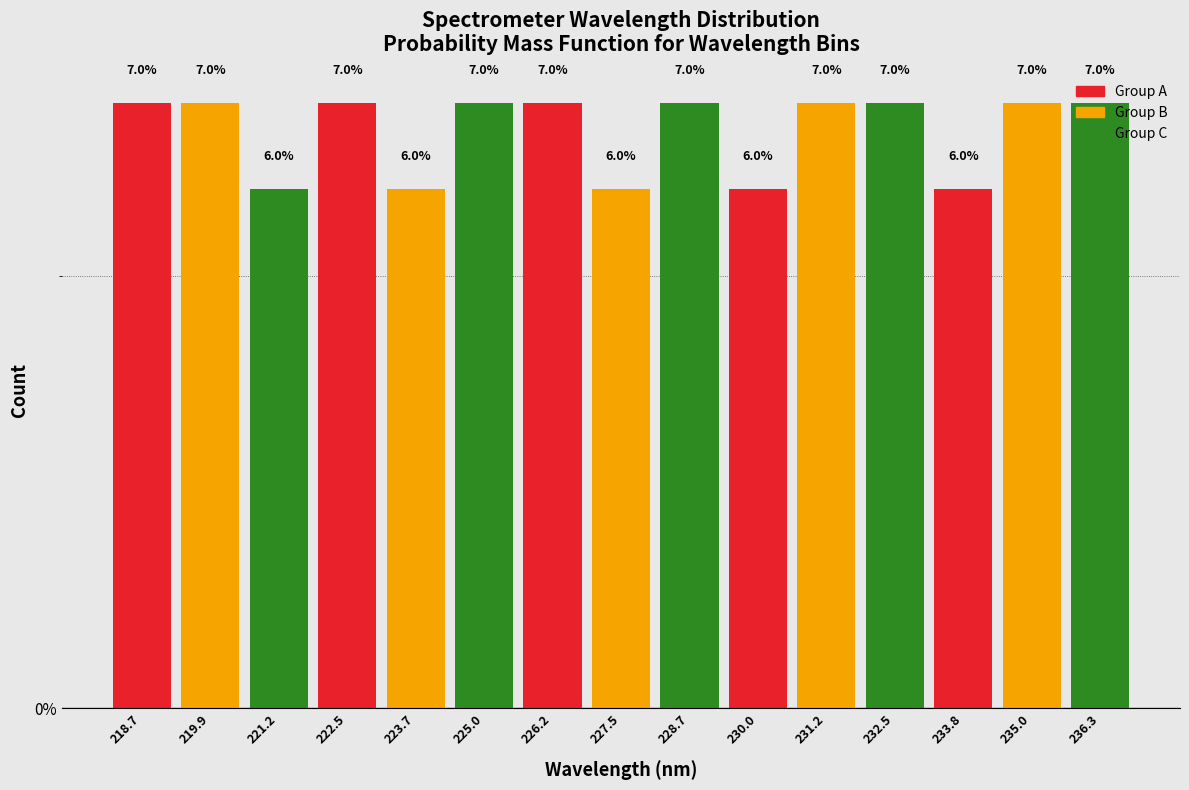

What is the height of the bar covering 233.2 to 234.4 on the x-axis? The bar edges are not printed on the chart, so give them approximately, as read against the axis.

6.0